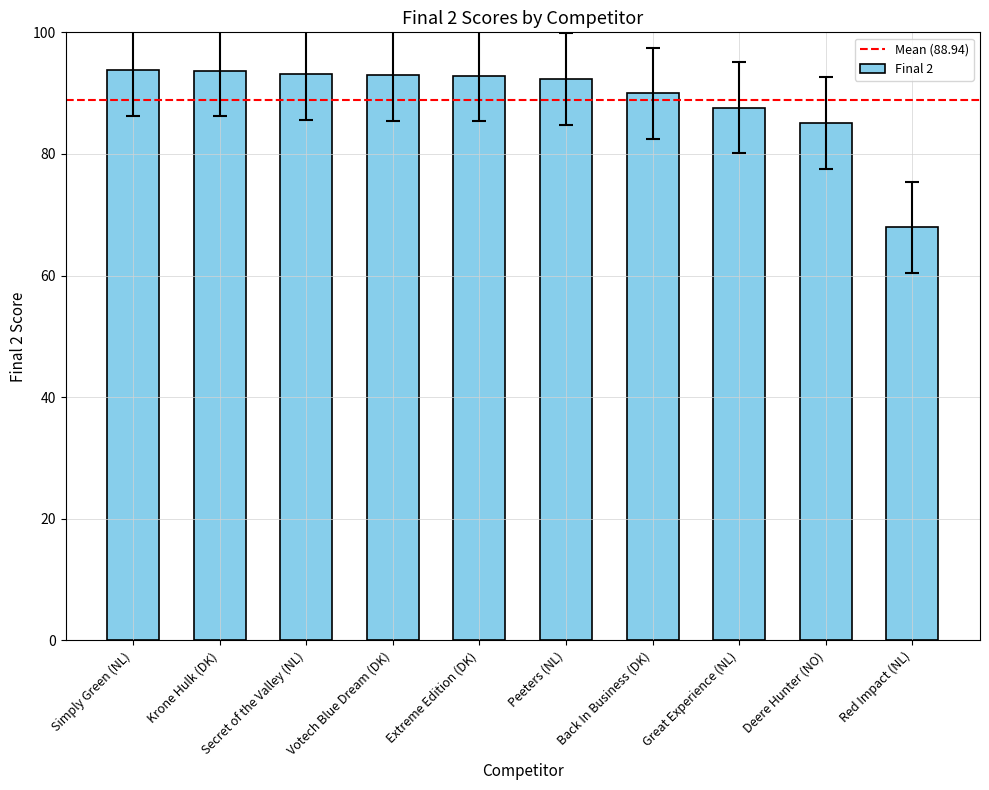

Is it true that the value at Votech Blue Dream (DK) is 93.0?

True